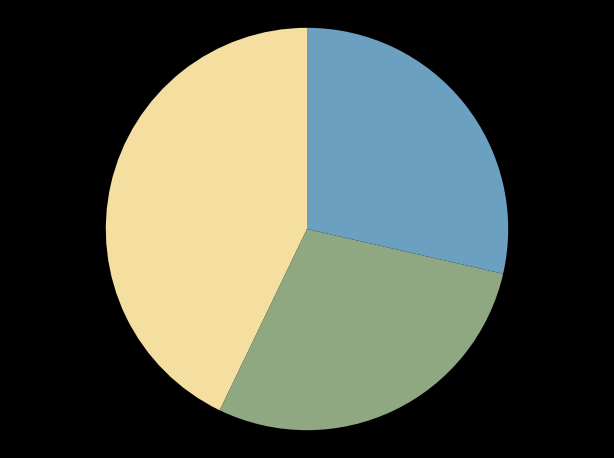

Is there a majority slice in this chart?

No